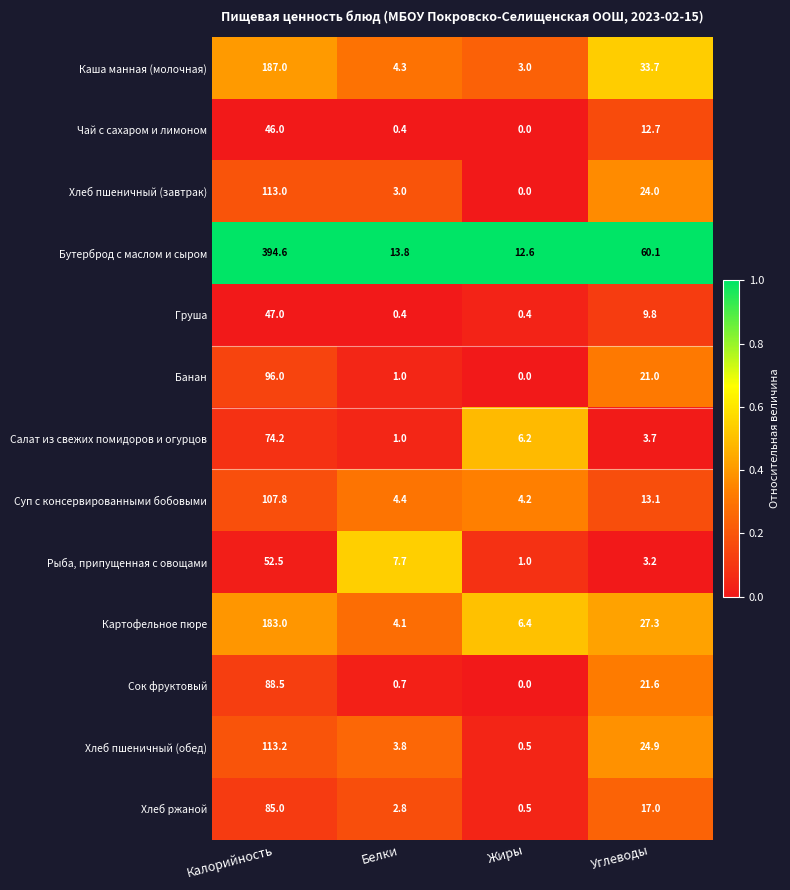

How many values in the Хлеб ржаной series are below 17?

2